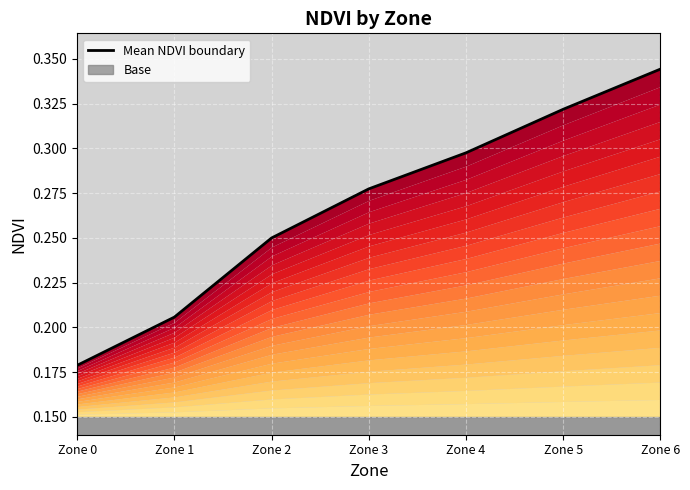

What is the difference between the maximum and minimum values?

0.2